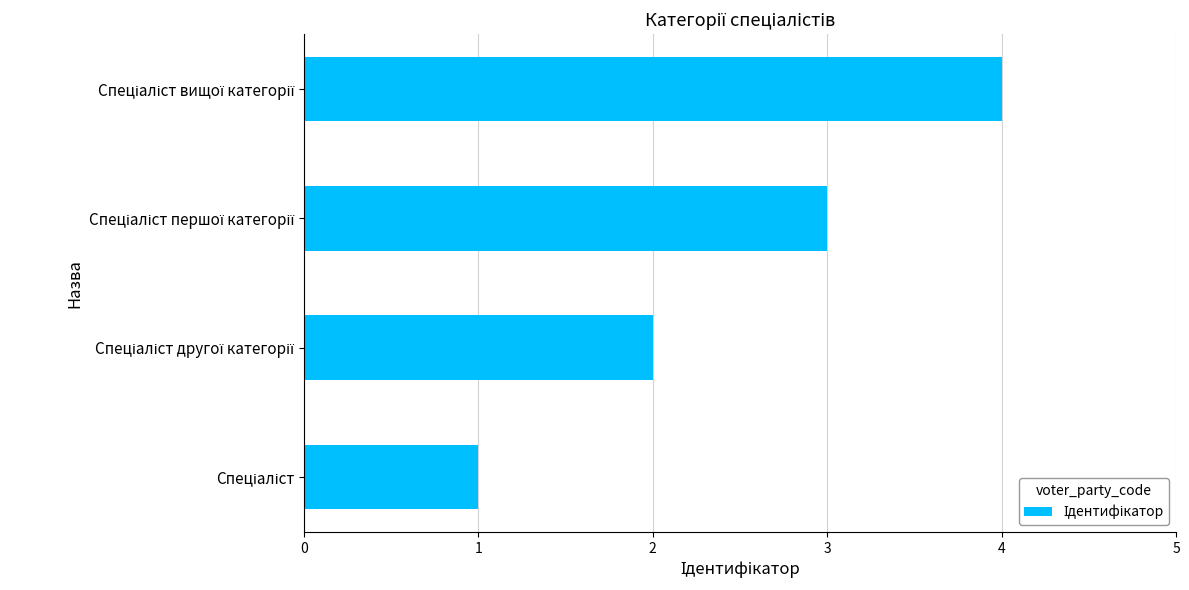

What is the greatest value displayed?

4